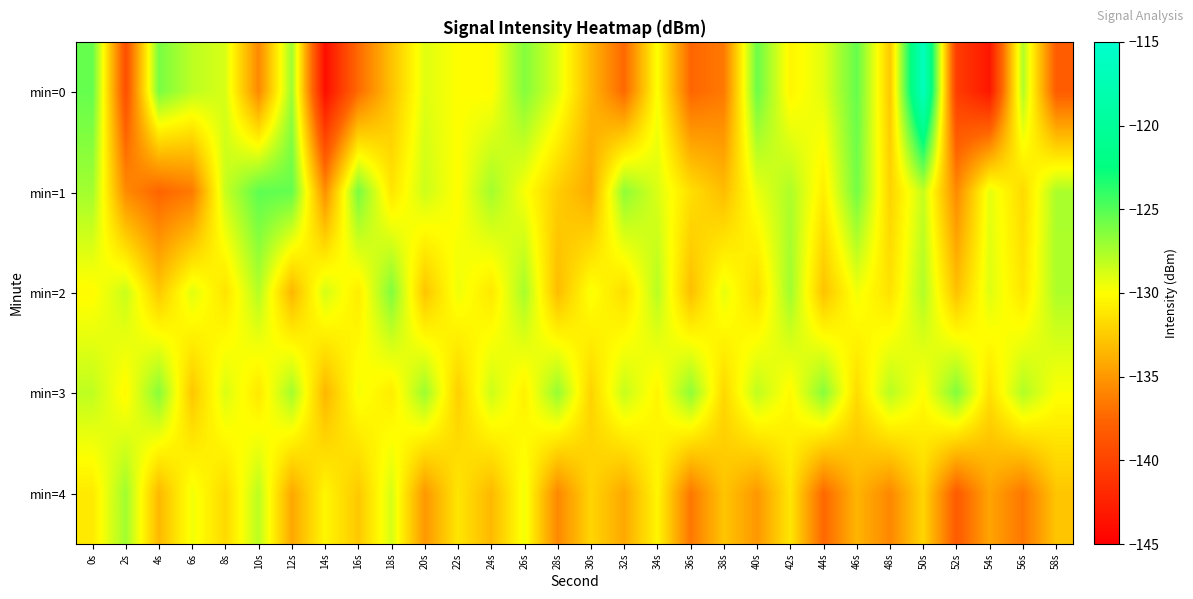

At 48s, list the series in order from smallest to largest.

min=4, min=0, min=1, min=2, min=3